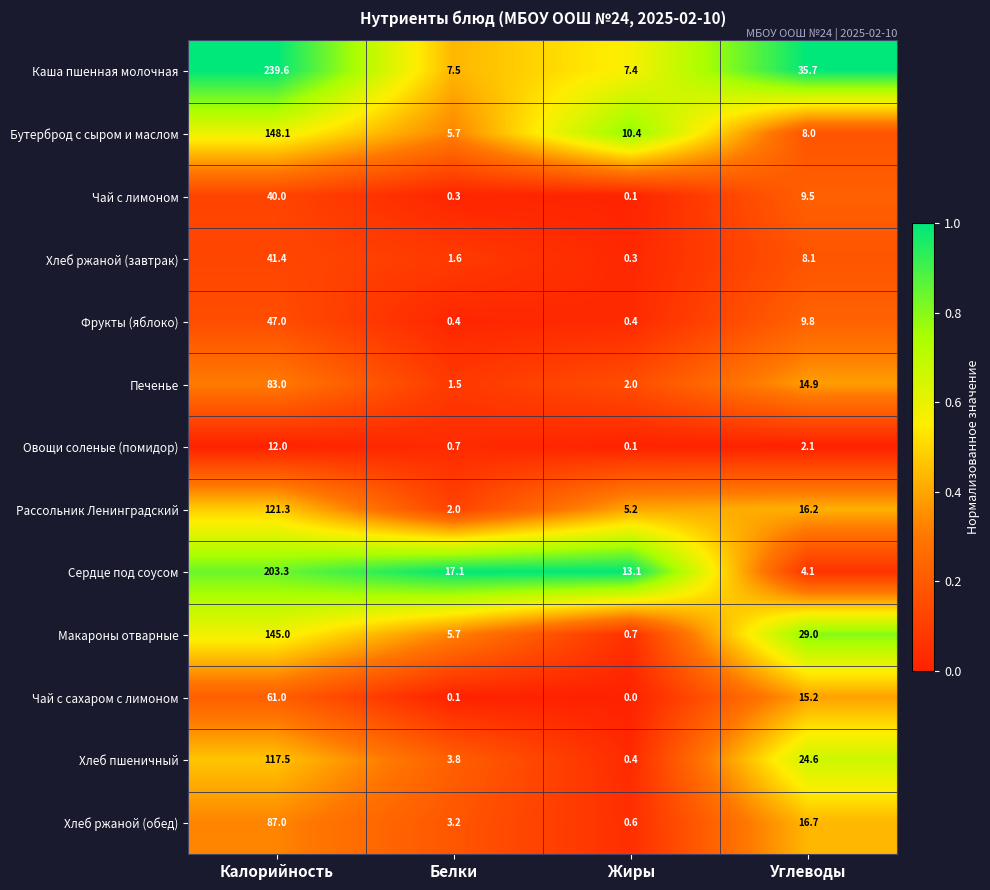

What is the sum of the Хлеб ржаной (обед) values at Углеводы and Белки?

19.9